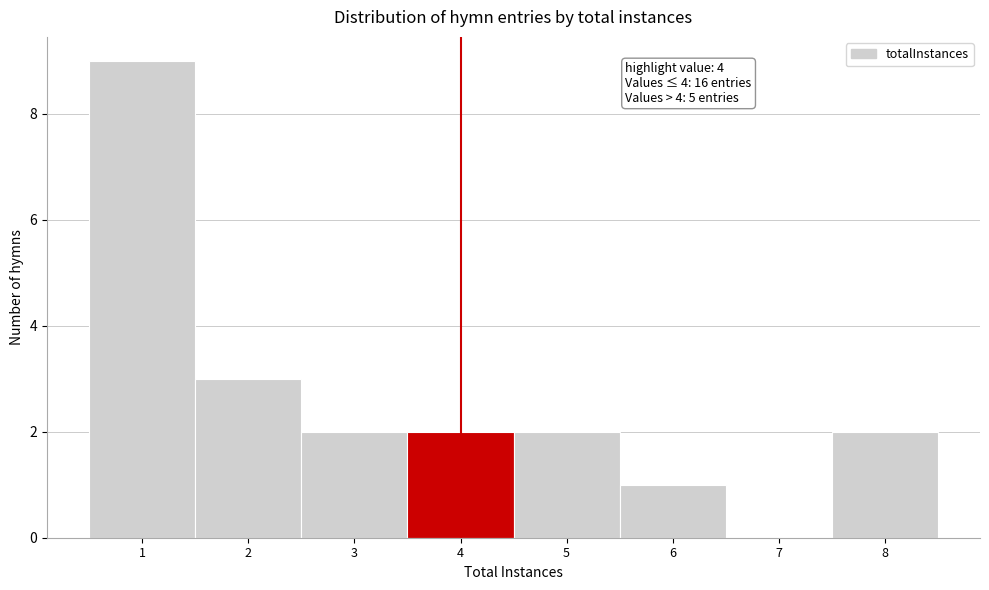

Over which range of the x-axis is the bar tallest?

0.5 to 1.5